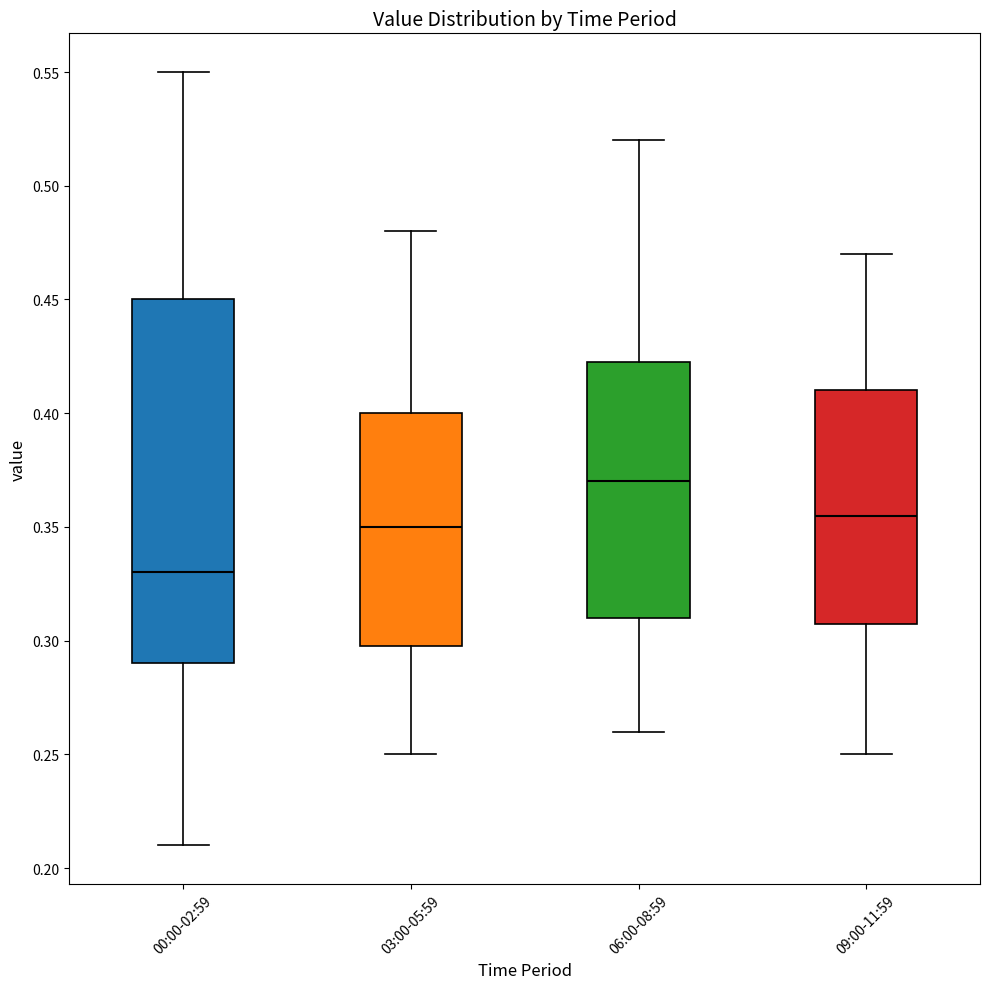

Where does the median line of the box for 06:00-08:59 sit on the y-axis? The values are not printed on the chart, so give them approximately, as read against the axis.

0.370